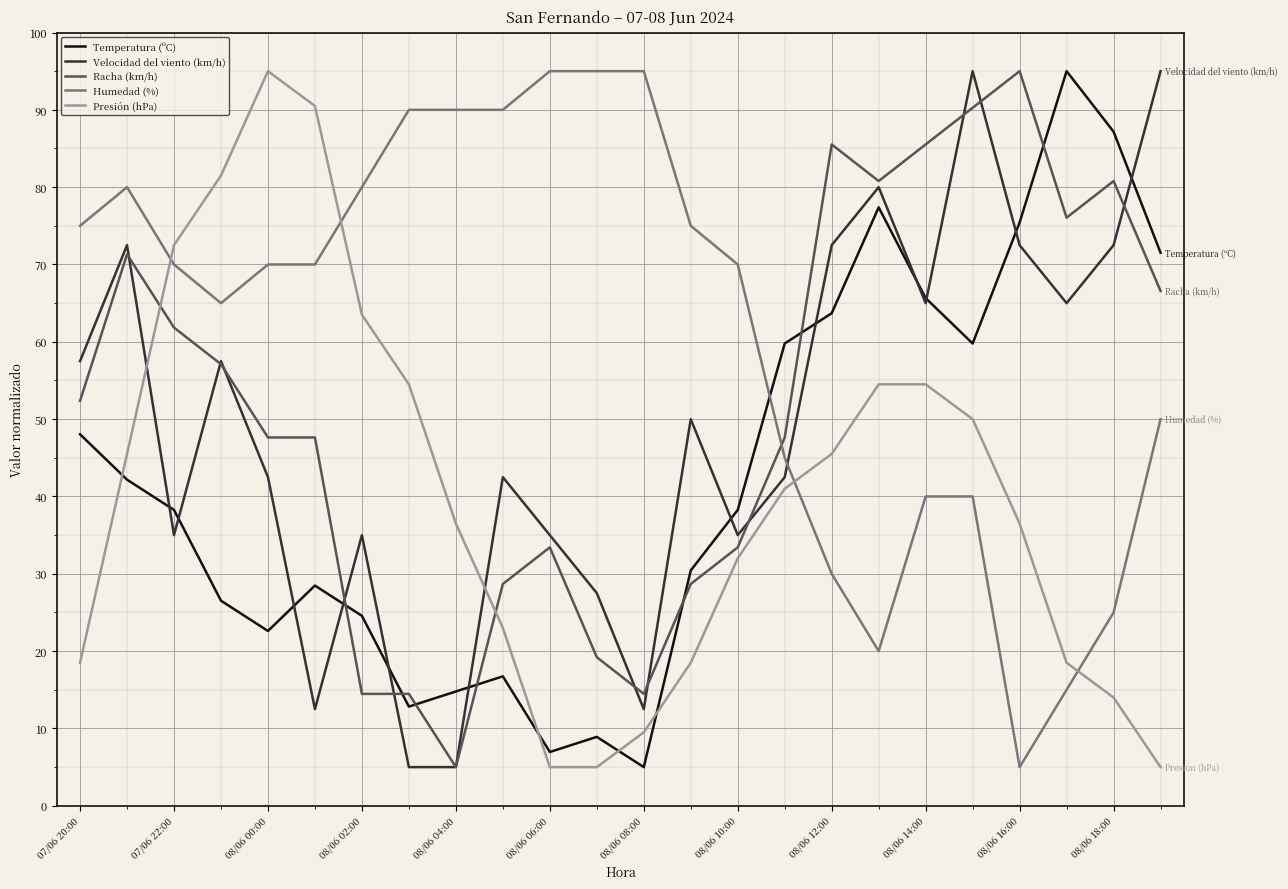

True or false: Humedad (%) and Temperatura (ºC) intersect in this chart.

True